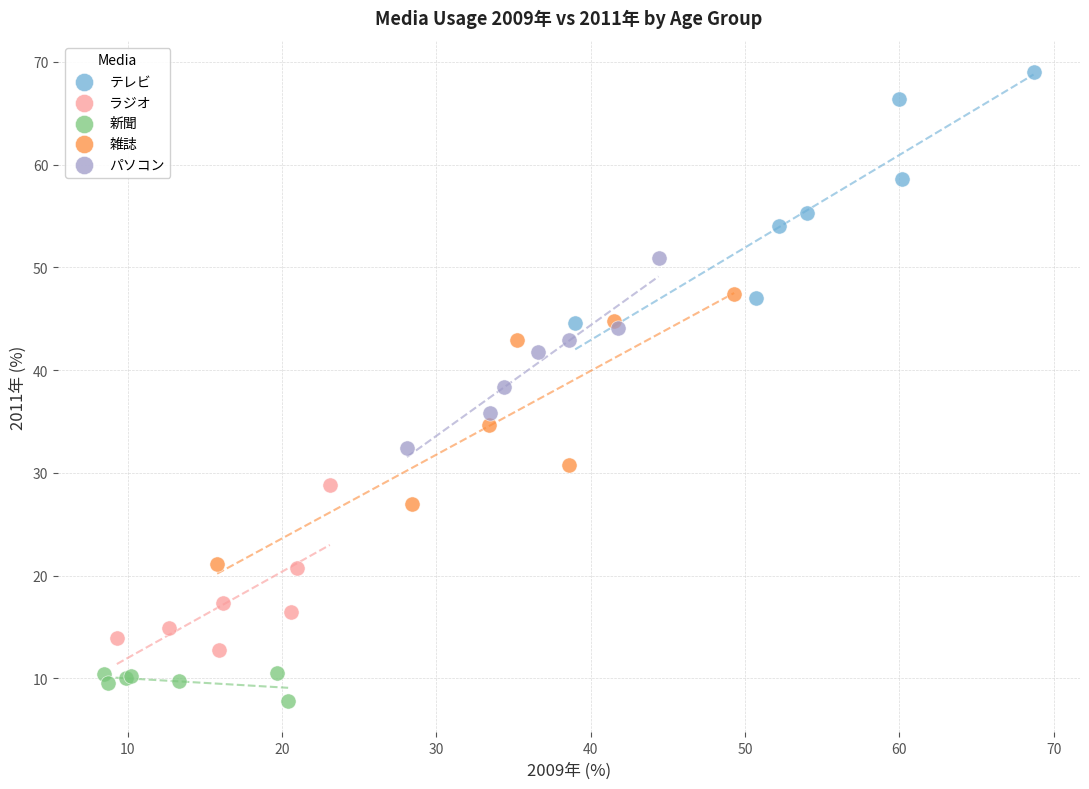

Which series has the largest Y range (max minus min)?

雑誌